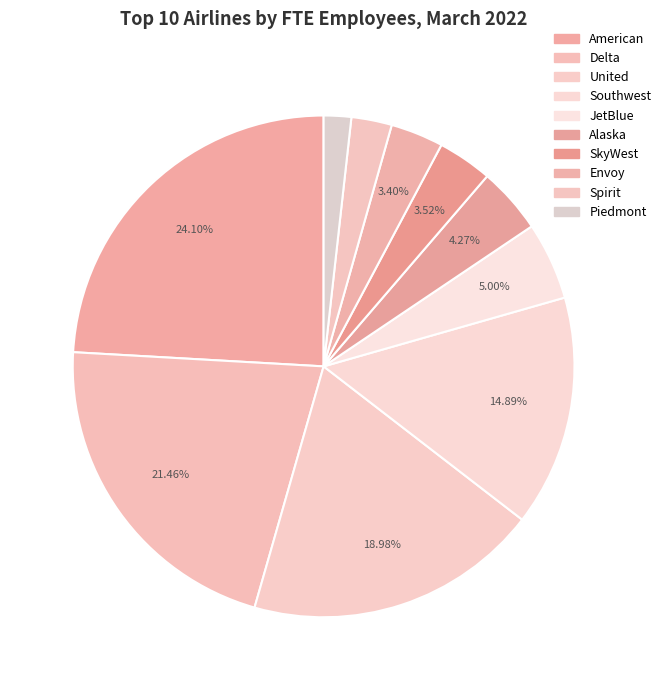

What percentage is the Delta slice, to the nearest percent?

21%